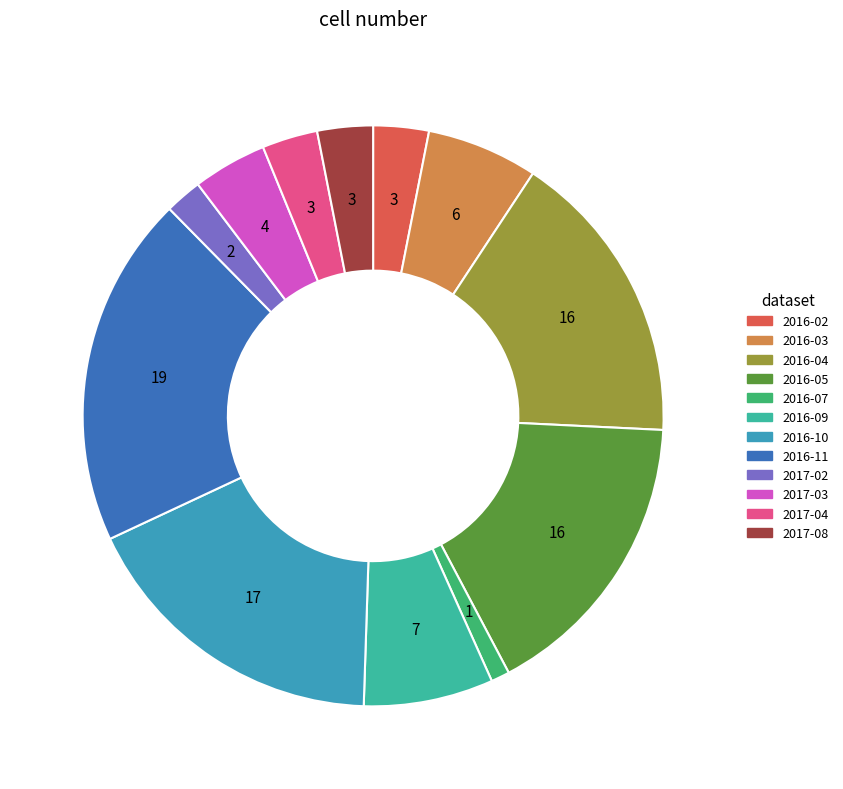

Approximately how many times larger is the value at 2017-04 compared to 2016-03?

0.5